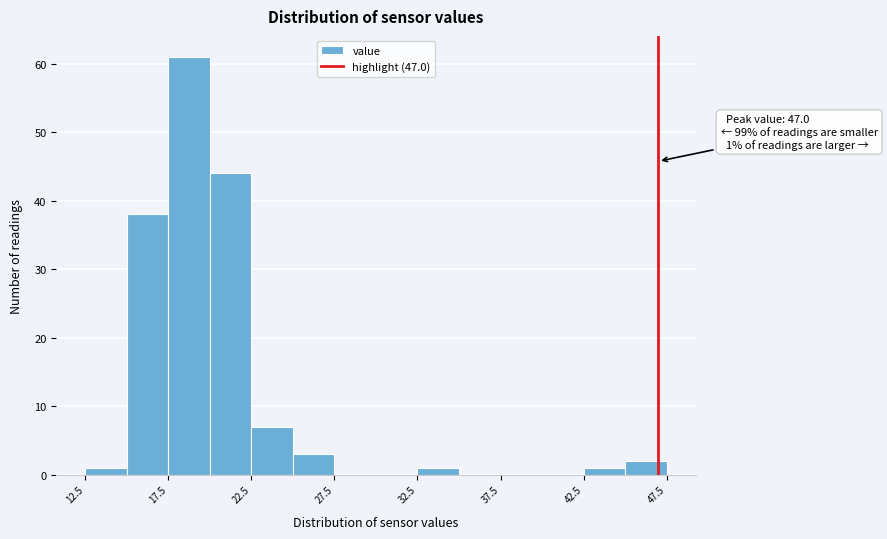

Which range on the x-axis has the tallest bar?

17.5 to 20.0